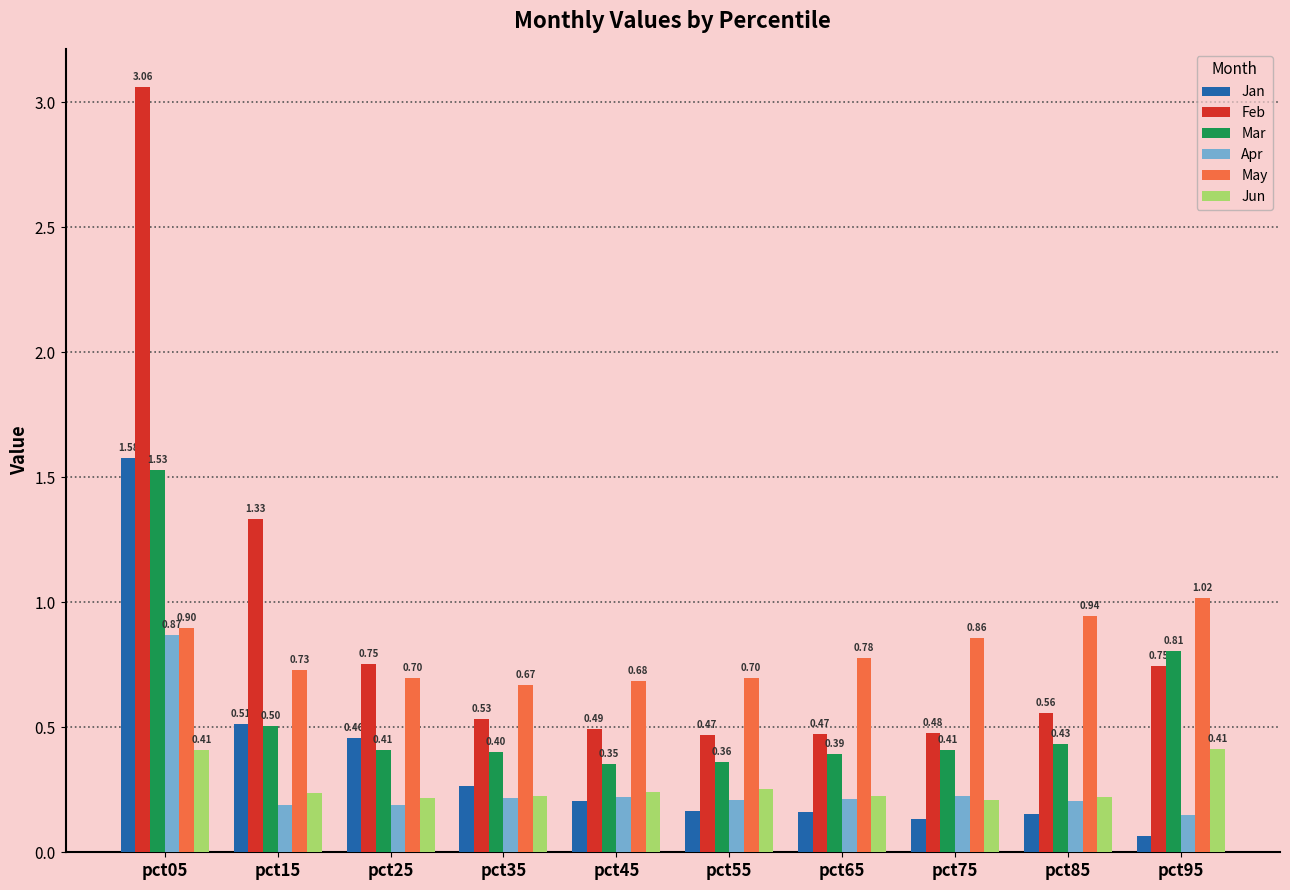

Which series changed the most between pct15 and pct75?

Feb